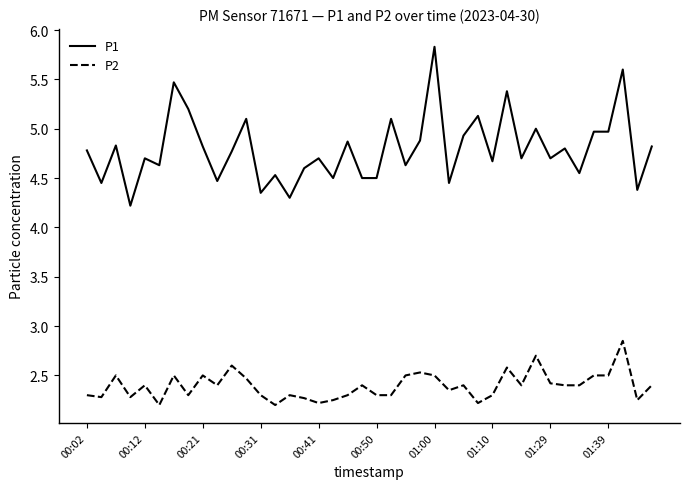

What is the highest value of the P1 series?

5.8